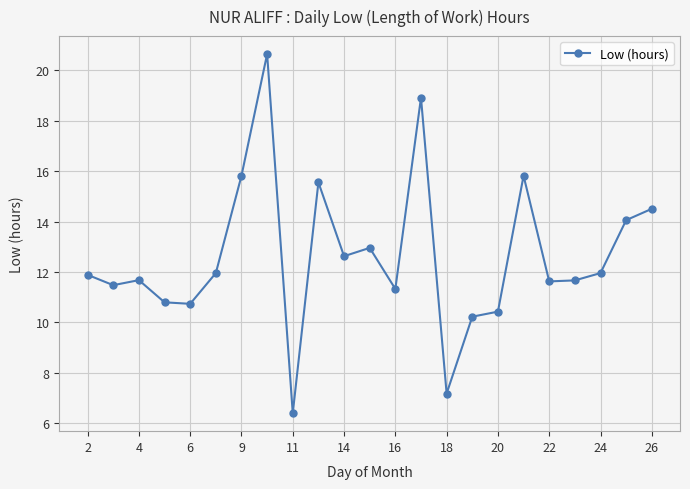

True or false: the data has more than 0 interior local peaks.

True